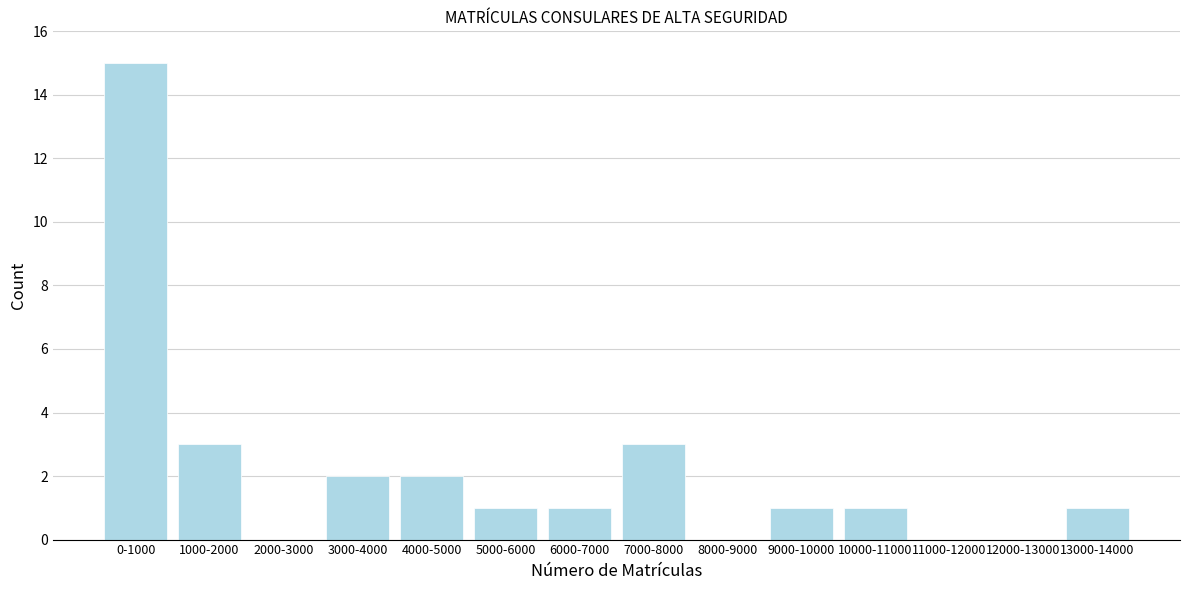

Reading right to left, list all the values displayed in this chart.

13000-14000=1	12000-13000=0	11000-12000=0	10000-11000=1	9000-10000=1	8000-9000=0	7000-8000=3	6000-7000=1	5000-6000=1	4000-5000=2	3000-4000=2	2000-3000=0	1000-2000=3	0-1000=15